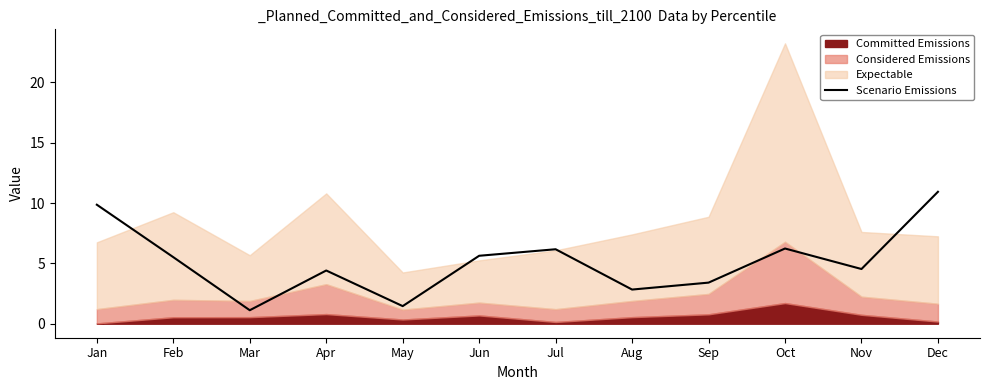

Rank the categories by value from lowest to highest.

Mar, May, Aug, Sep, Apr, Nov, Feb, Jun, Jul, Oct, Jan, Dec